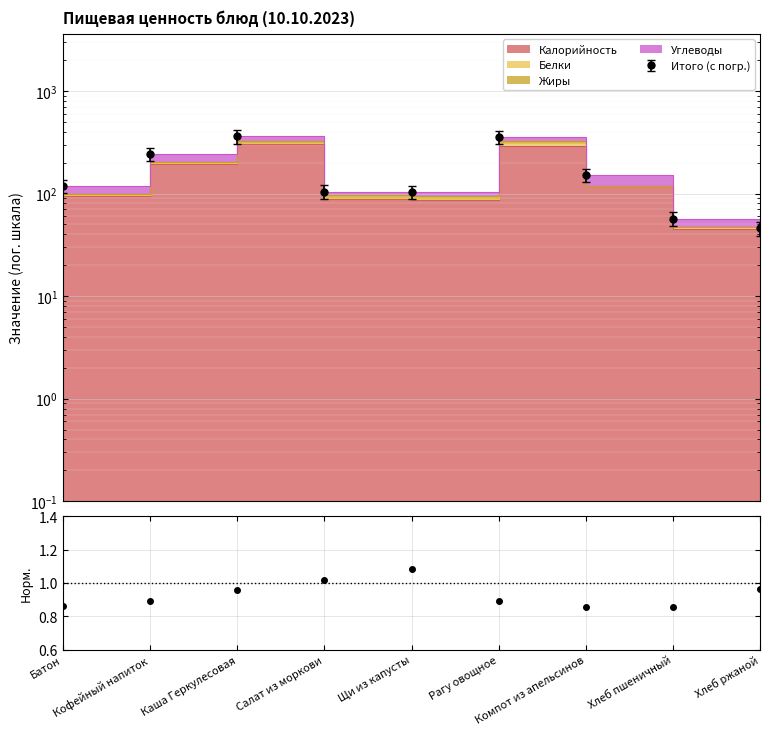

True or false: the data shows 1.0 at Хлеб ржаной.

True